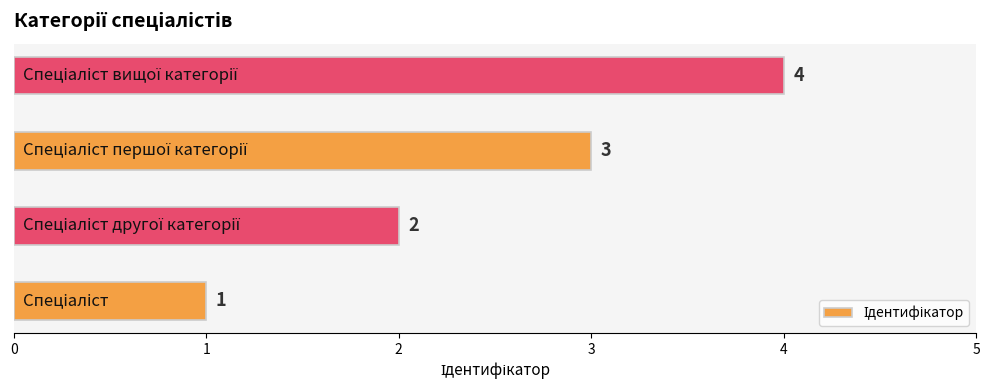

What is the maximum value shown in the chart?

4